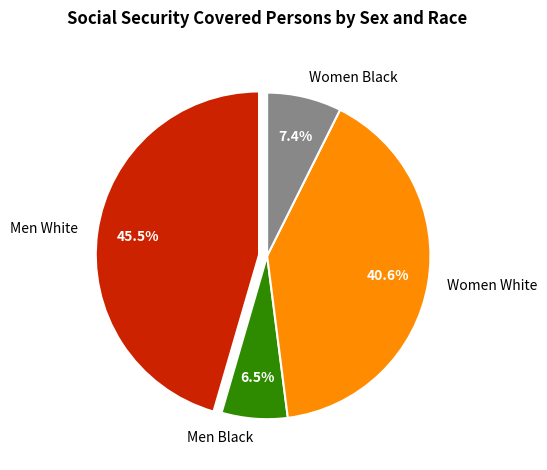

Which has a higher value, Women White or Men White?

Men White